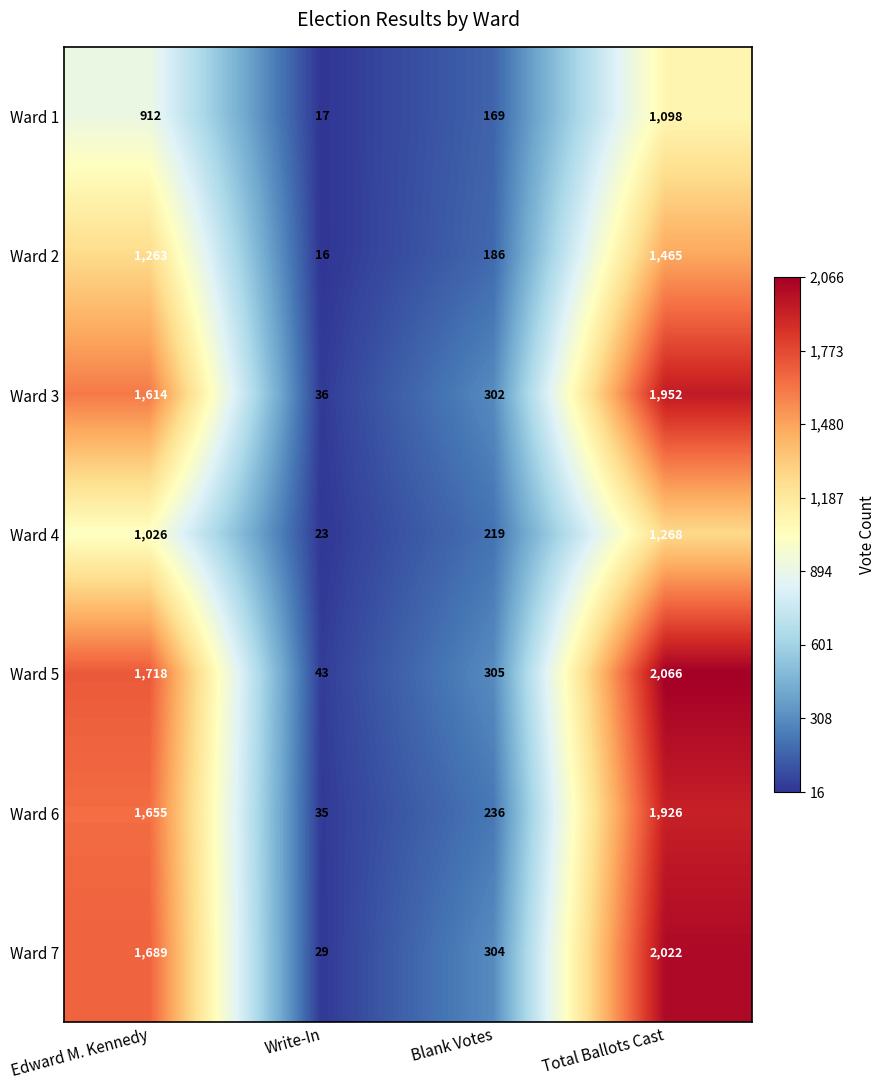

Which series has the largest total across all categories?

Ward 5